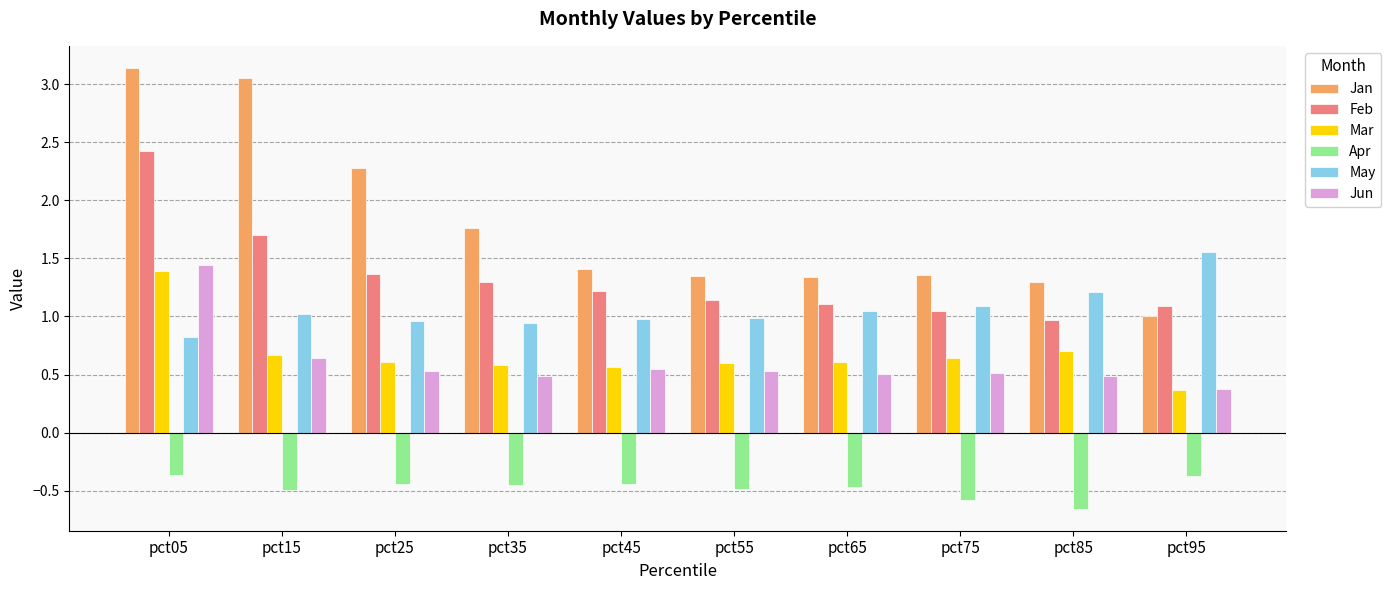

How many bars are there in total?

60